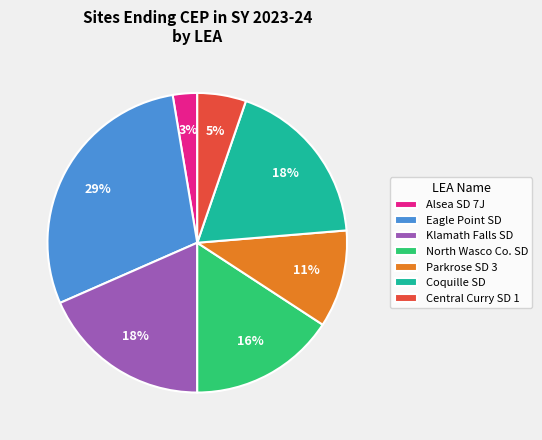

True or false: Alsea SD 7J accounts for 3% of the total.

True